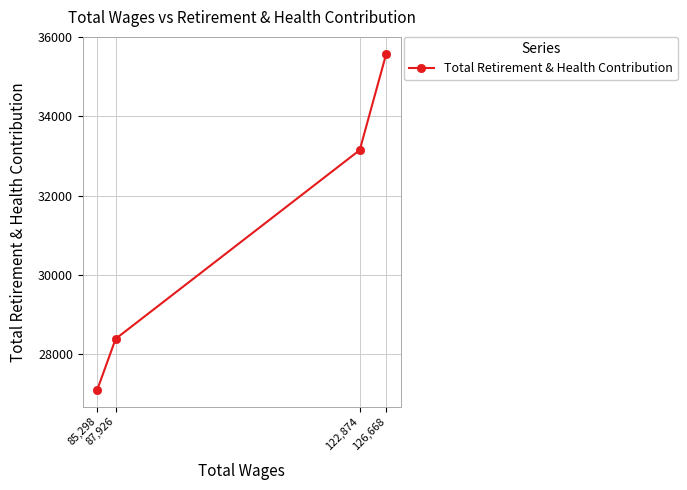

What is the label of the 2nd point from the left?

87,926